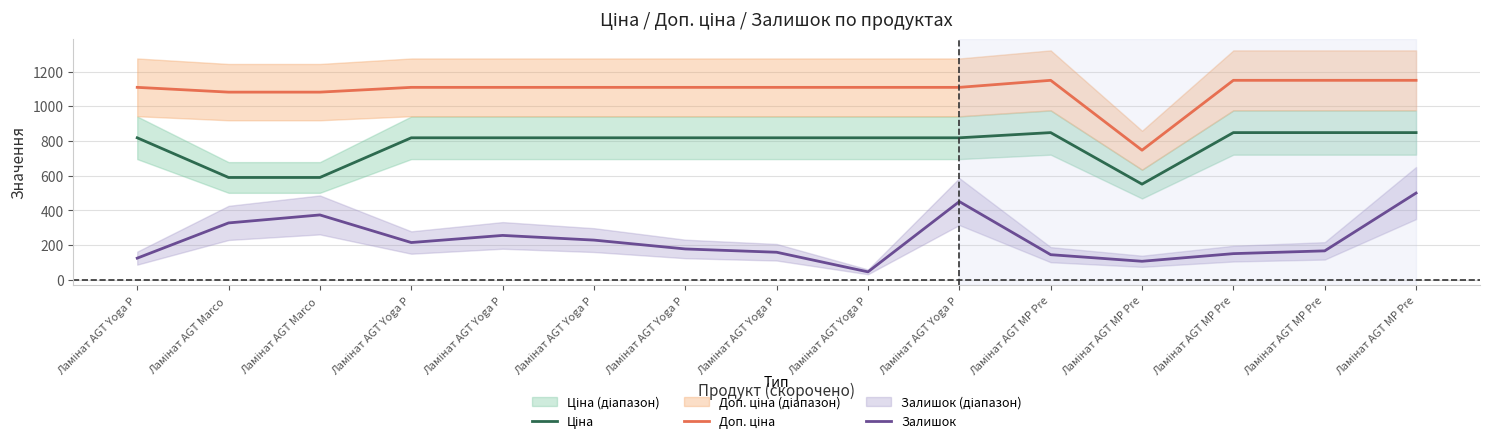

True or false: Залишок and Ціна intersect in this chart.

False